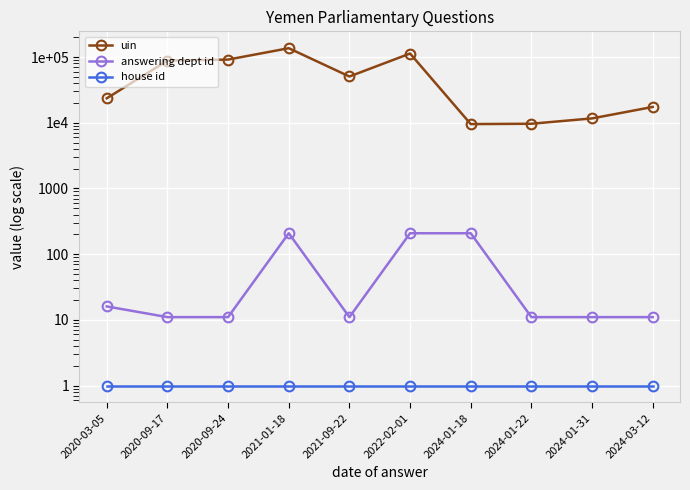

What is the smallest value displayed?

1